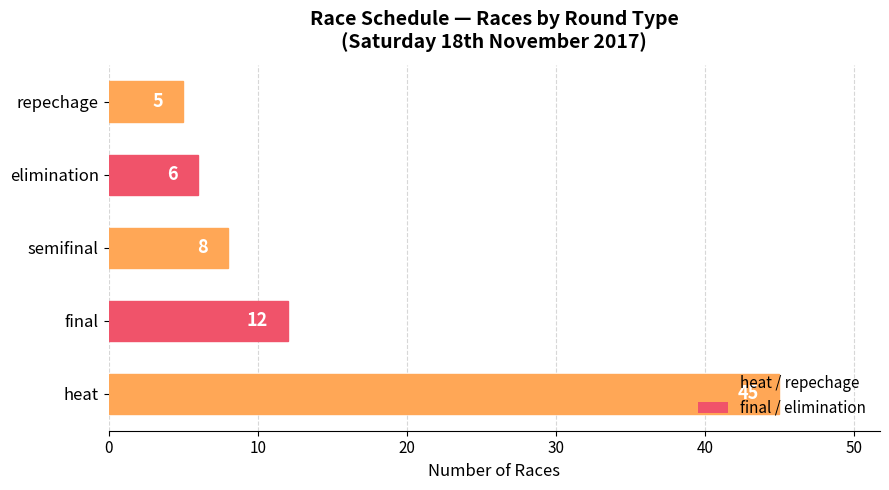

Which label corresponds to the smallest value in the chart?

repechage